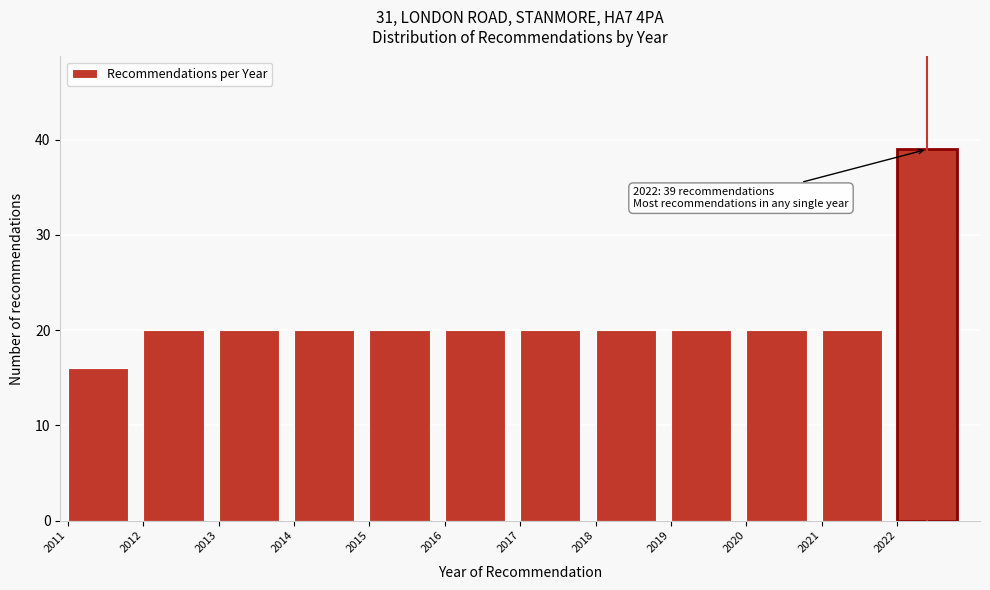

Reading right to left, what are all the values shown in this chart?

2022=39	2021=20	2020=20	2019=20	2018=20	2017=20	2016=20	2015=20	2014=20	2013=20	2012=20	2011=16